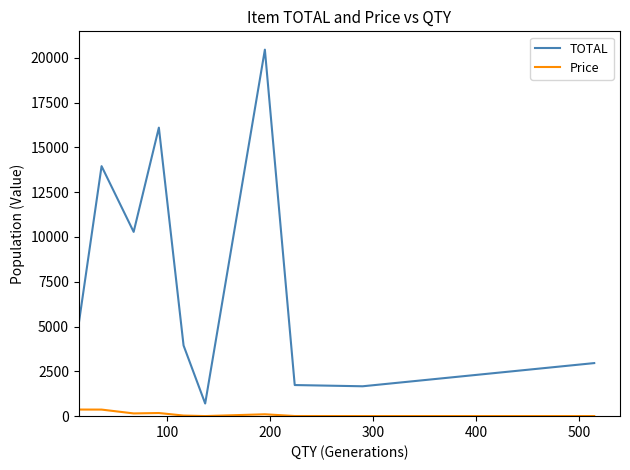

Rank the series by their average value, from highest to lowest.

TOTAL, Price